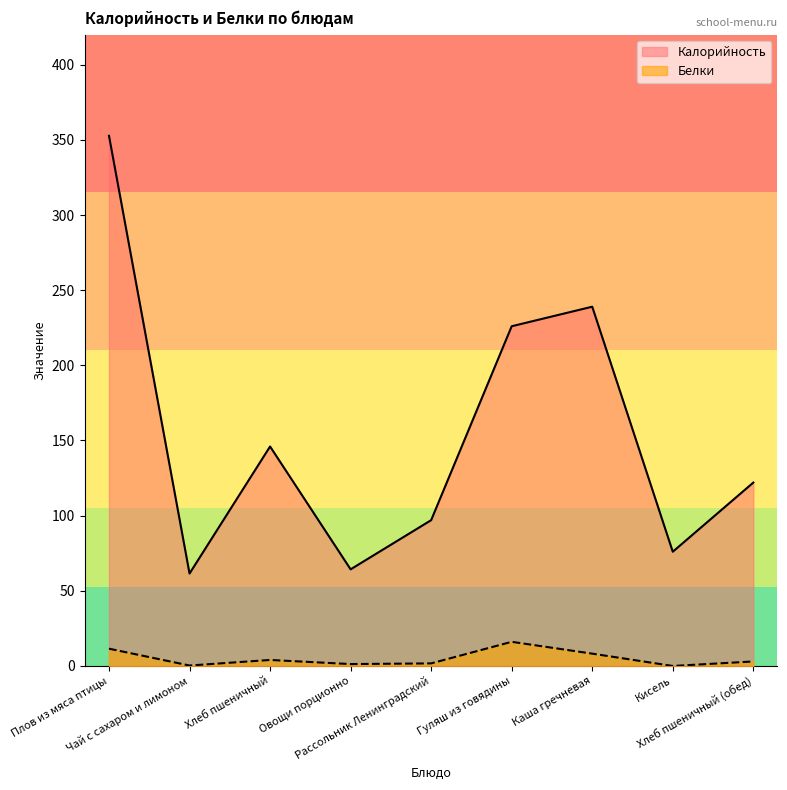

Between Чай с сахаром и лимоном and Каша гречневая, which is larger?

Каша гречневая